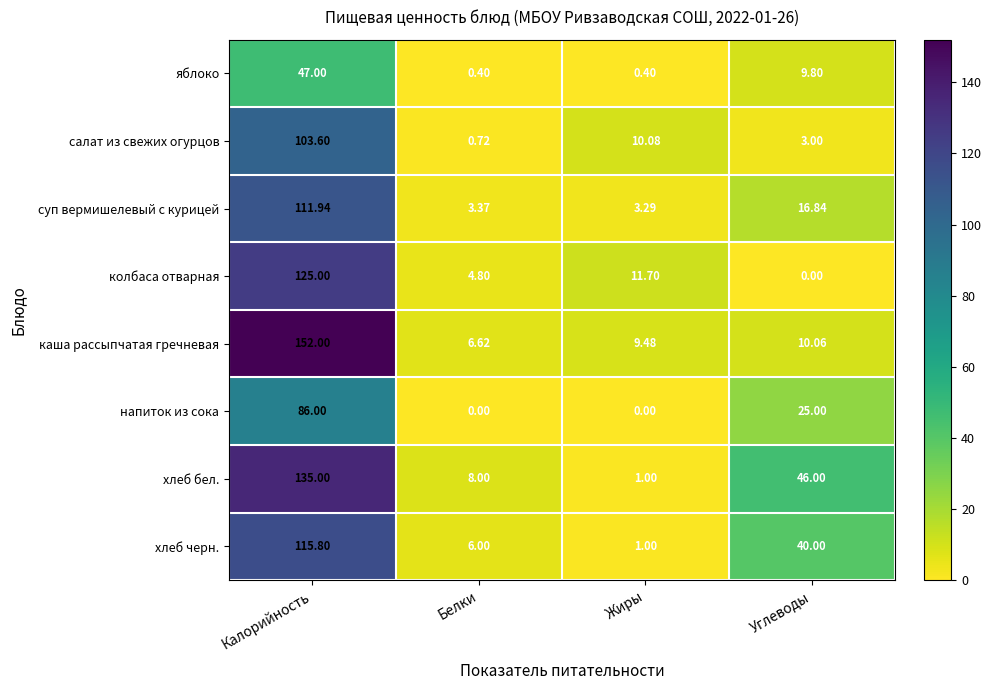

At which category is the sum across all series the highest?

Калорийность